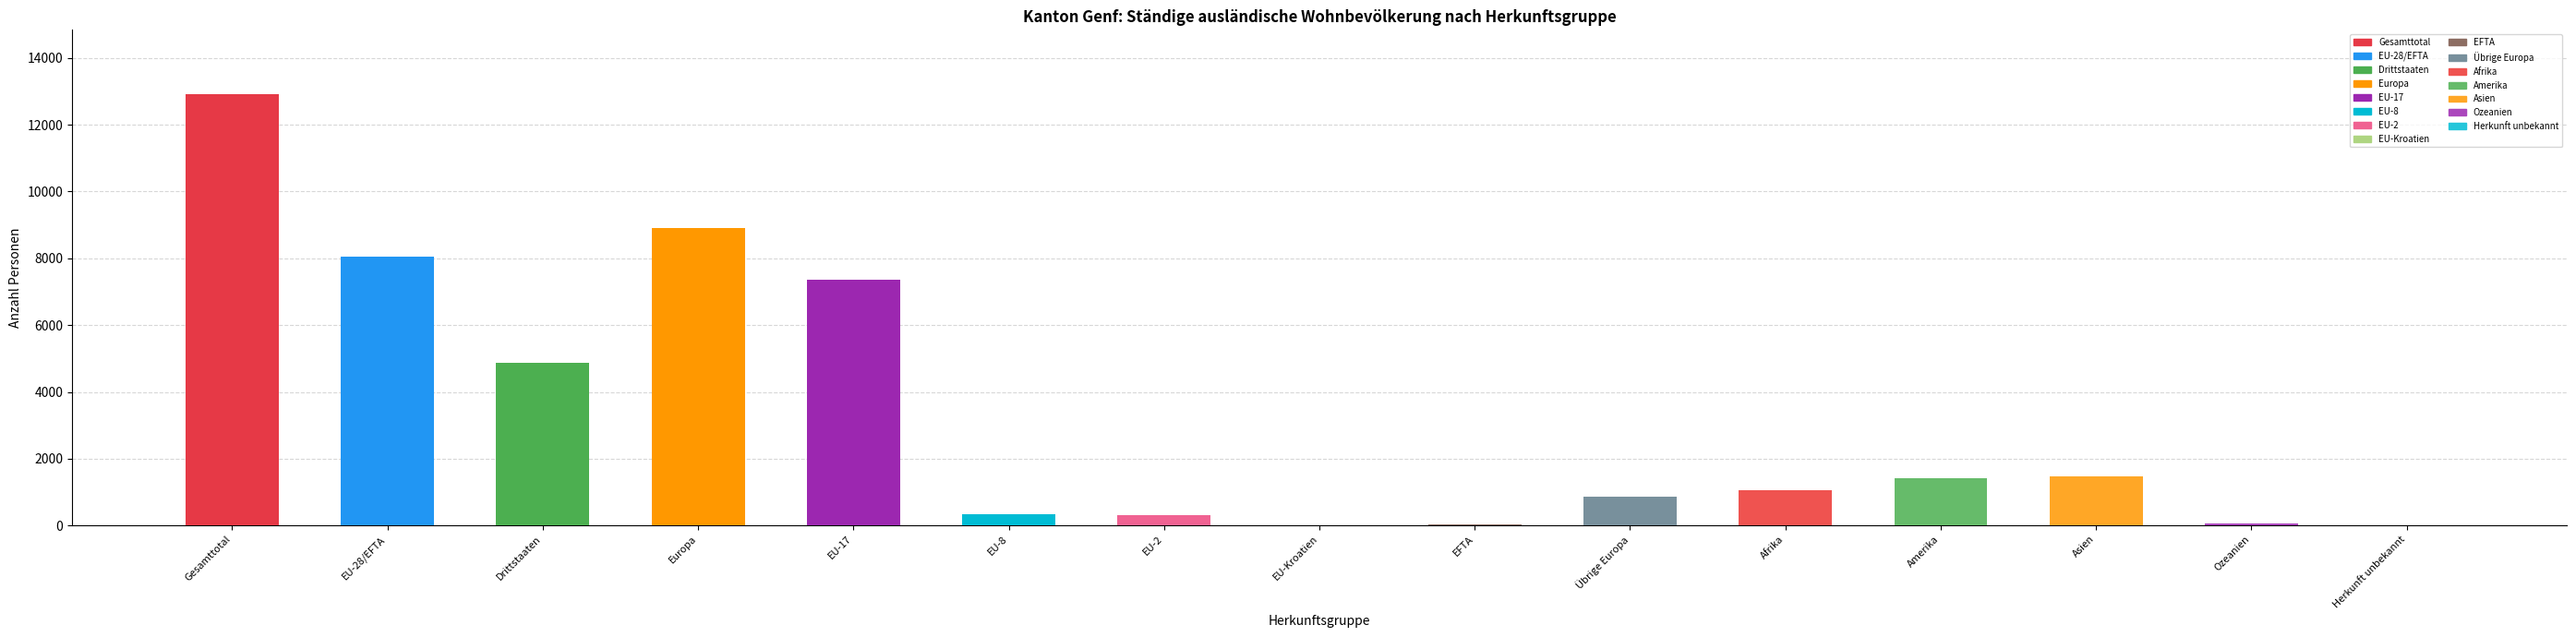

What is the difference between the Total ständige values at EU-17 and Afrika?

6297